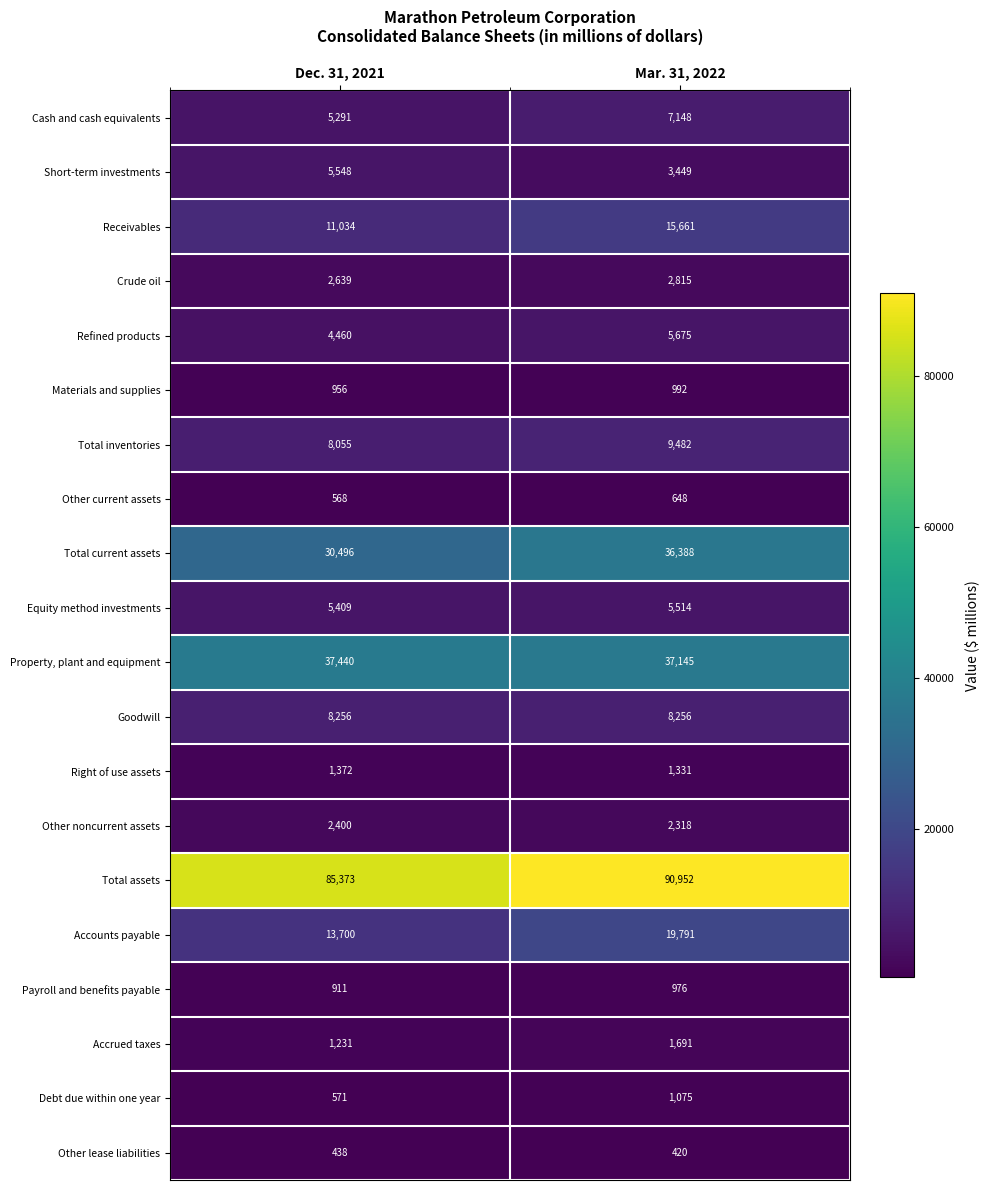

Which label corresponds to the largest value in the chart?

Mar. 31, 2022